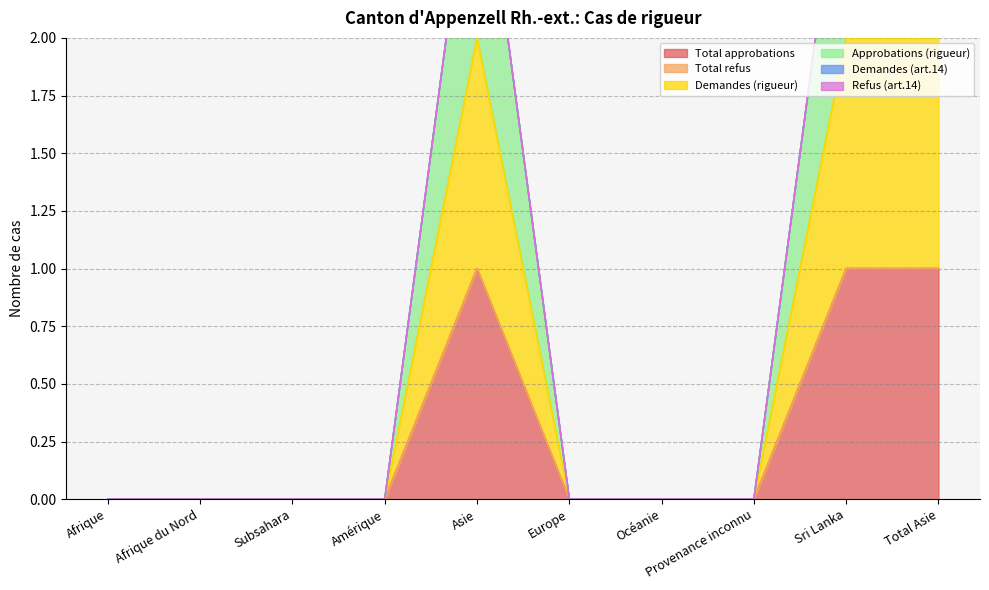

Which category has the lowest value in the Demandes (rigueur) series?

Afrique